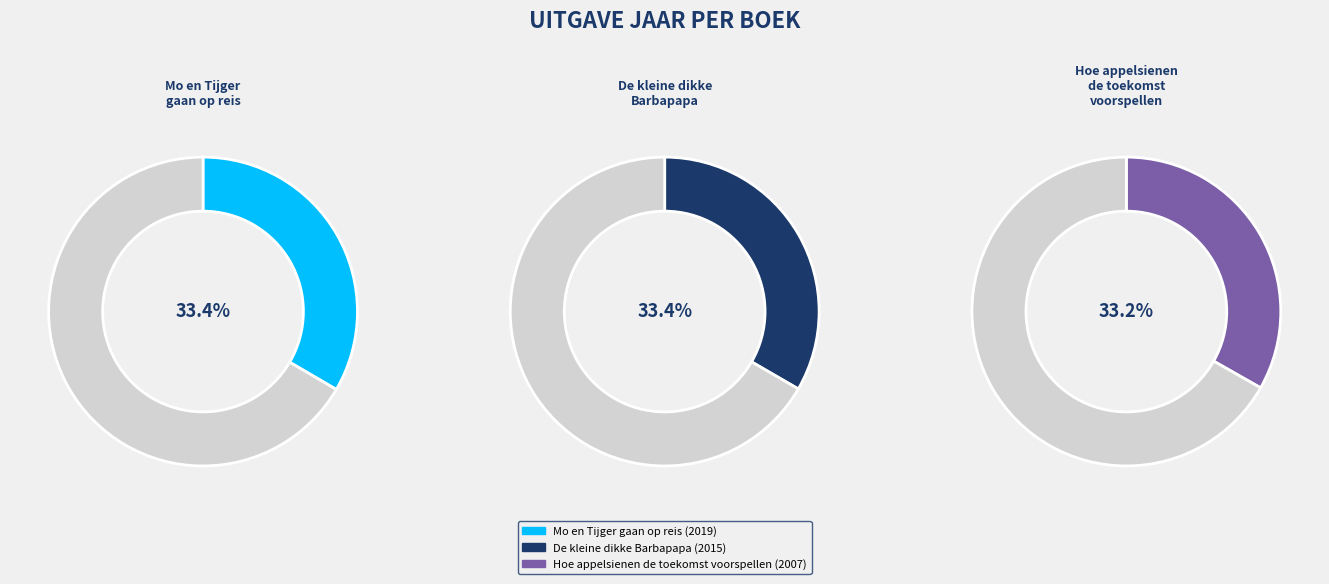

What percentage is the Mo en Tijger gaan op reis slice, to the nearest percent?

33%